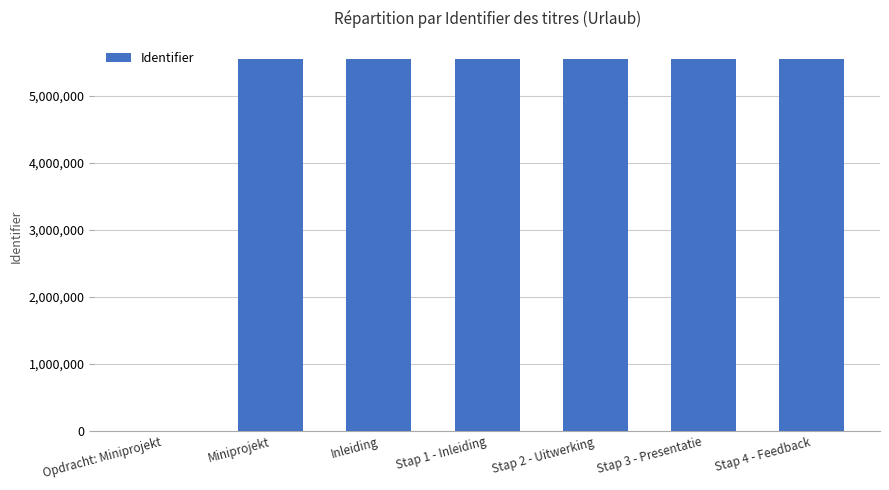

Between Opdracht: Miniprojekt and Miniprojekt, which is larger?

Miniprojekt